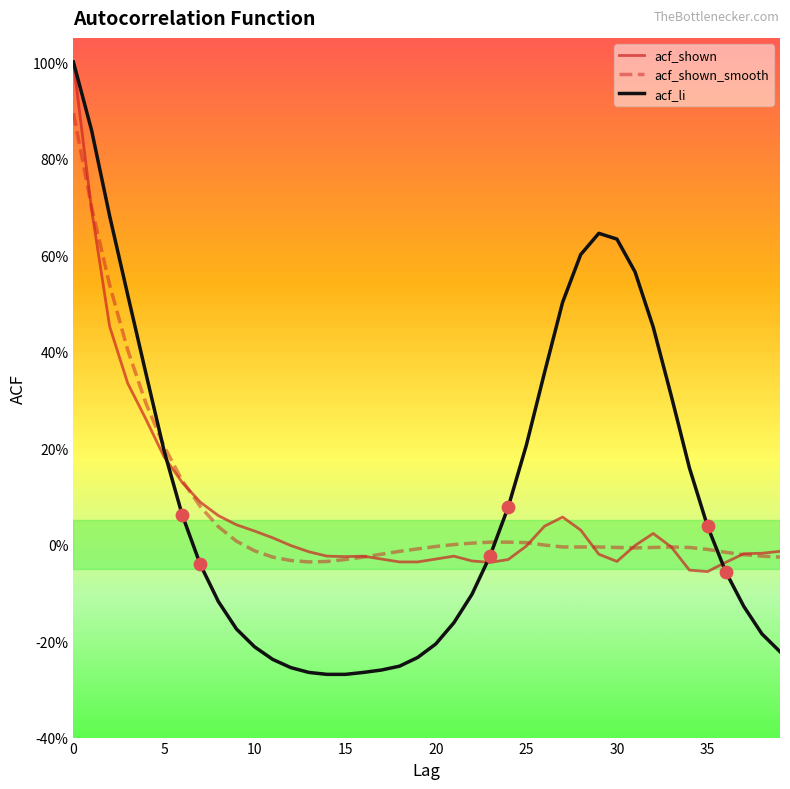

What are all the series names shown in the legend?

acf_shown, acf_shown_smooth, acf_li